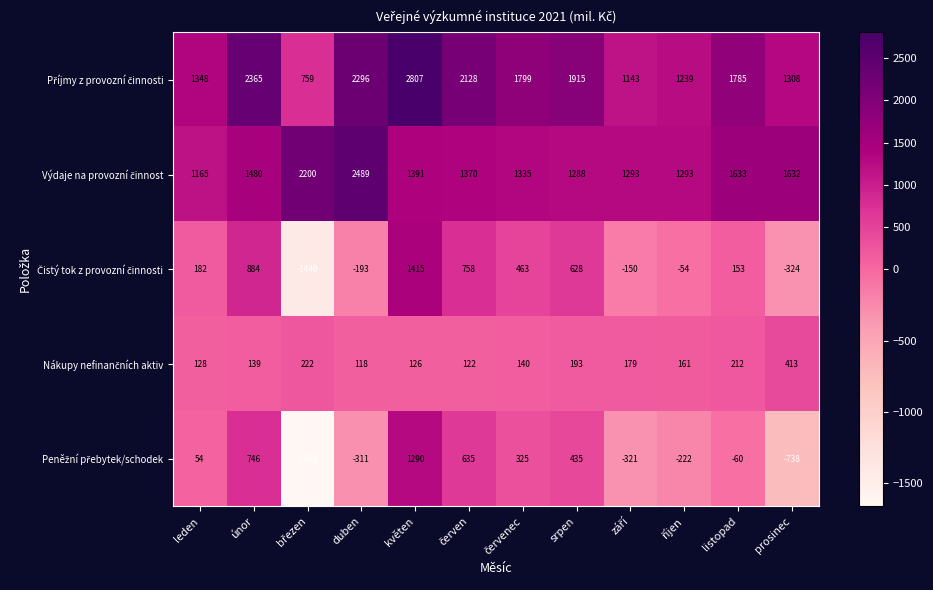

What is the difference between the highest and lowest values at květen?

2681